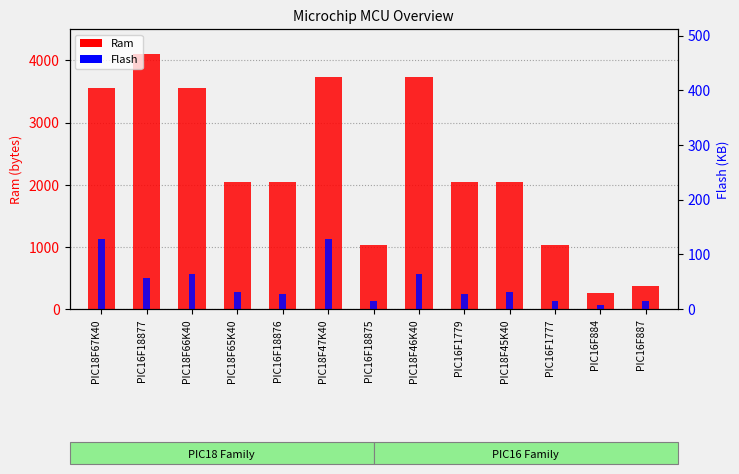

What is the value of the Ram bar at the 12th from the left?

256